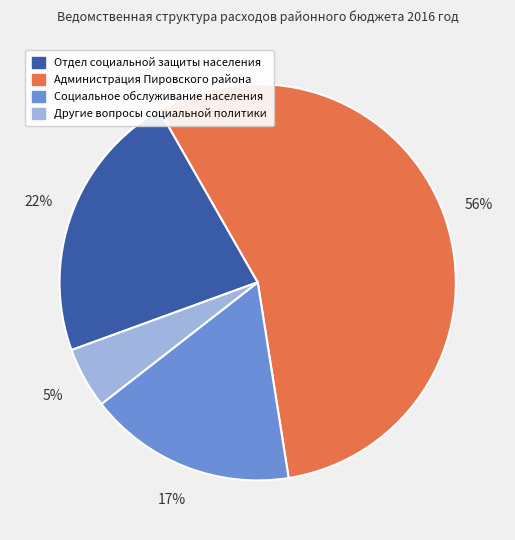

Between Администрация Пировского района and Социальное обслуживание населения, which is larger?

Администрация Пировского района